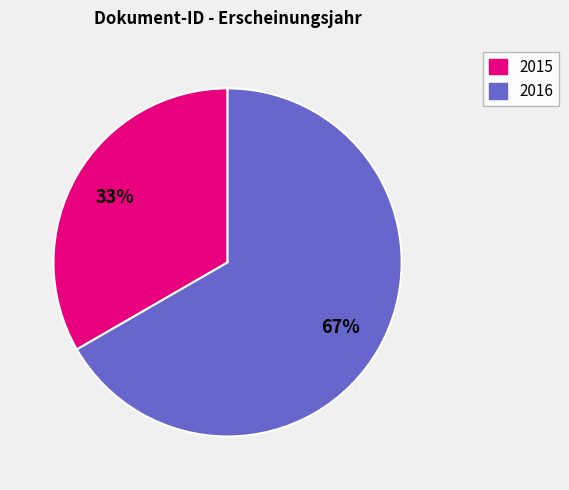

How many slices are in this pie chart?

2